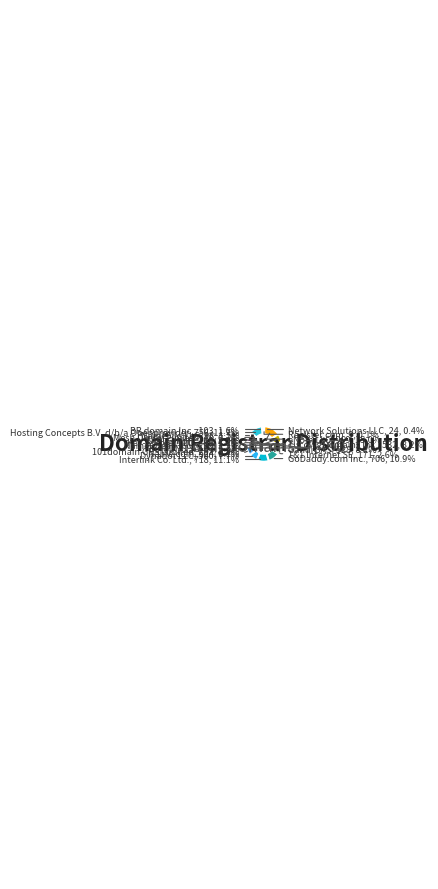

Between Key-Systems LLC and Tucows Domains Inc., which is larger?

Tucows Domains Inc.